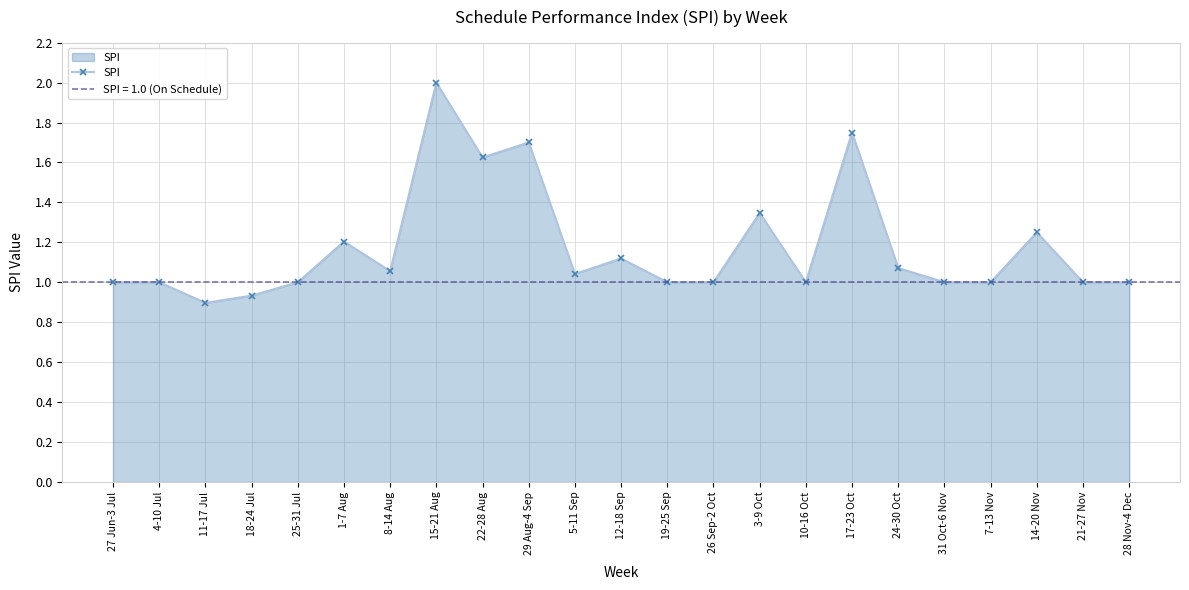

Between 27 Jun-3 Jul and 18-24 Jul, which is larger?

27 Jun-3 Jul